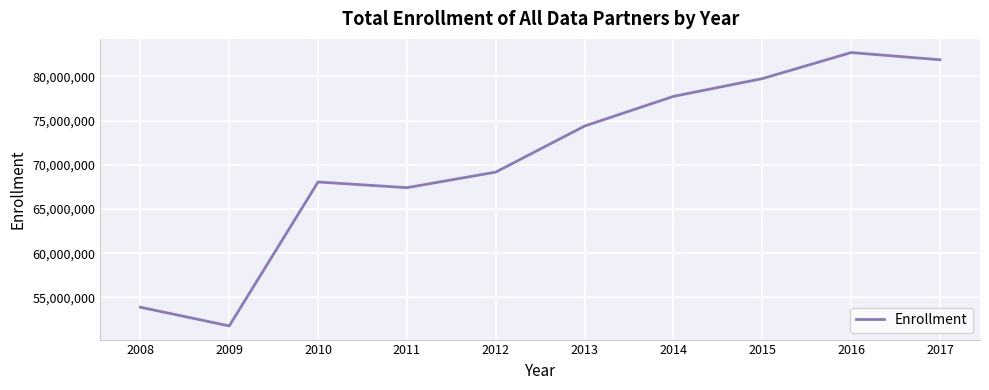

Which category has the highest value across all series?

2016